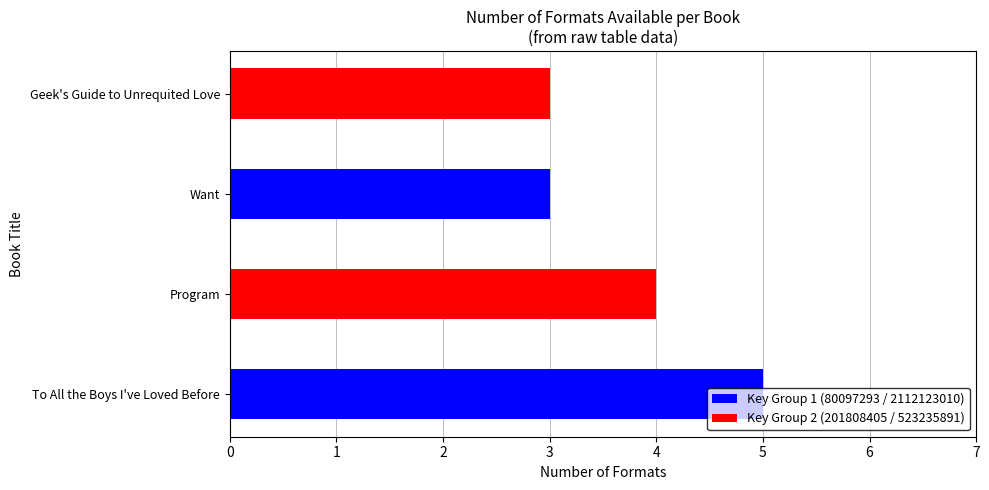

At which label is the value closest to 4?

Program